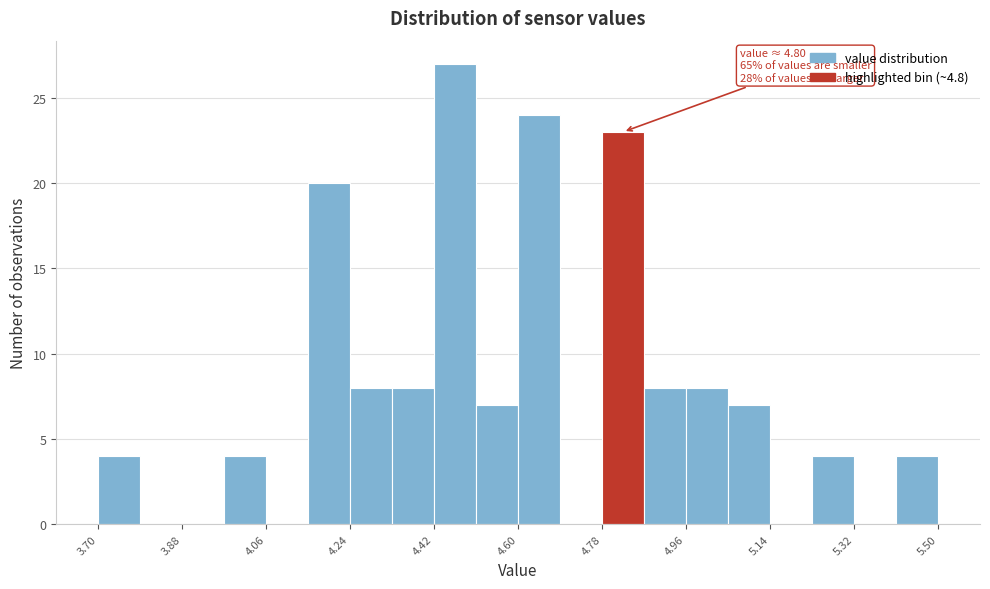

Which range on the x-axis has the tallest bar?

4.42 to 4.51